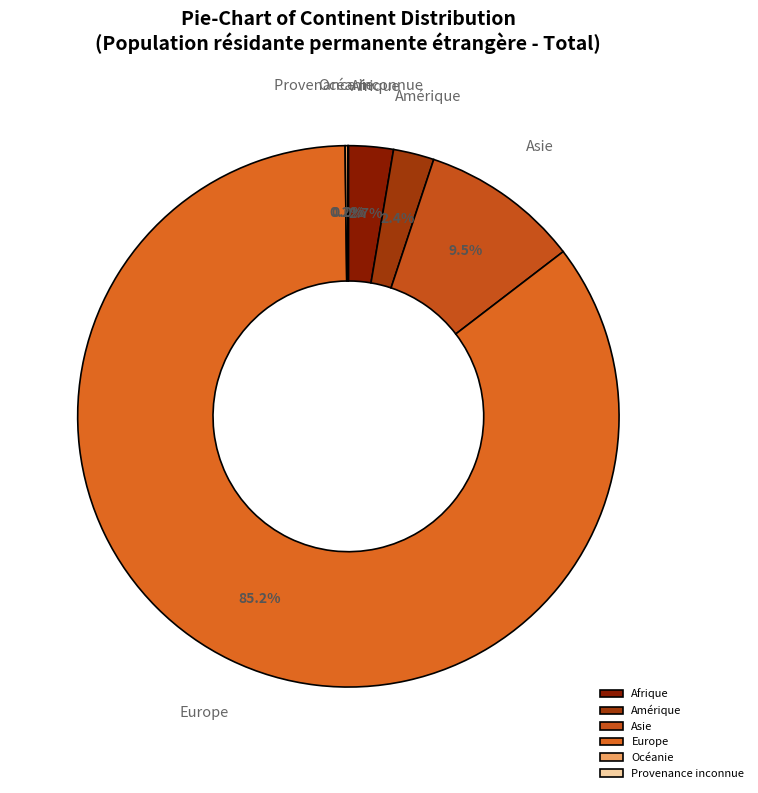

Which slice is the largest?

Europe